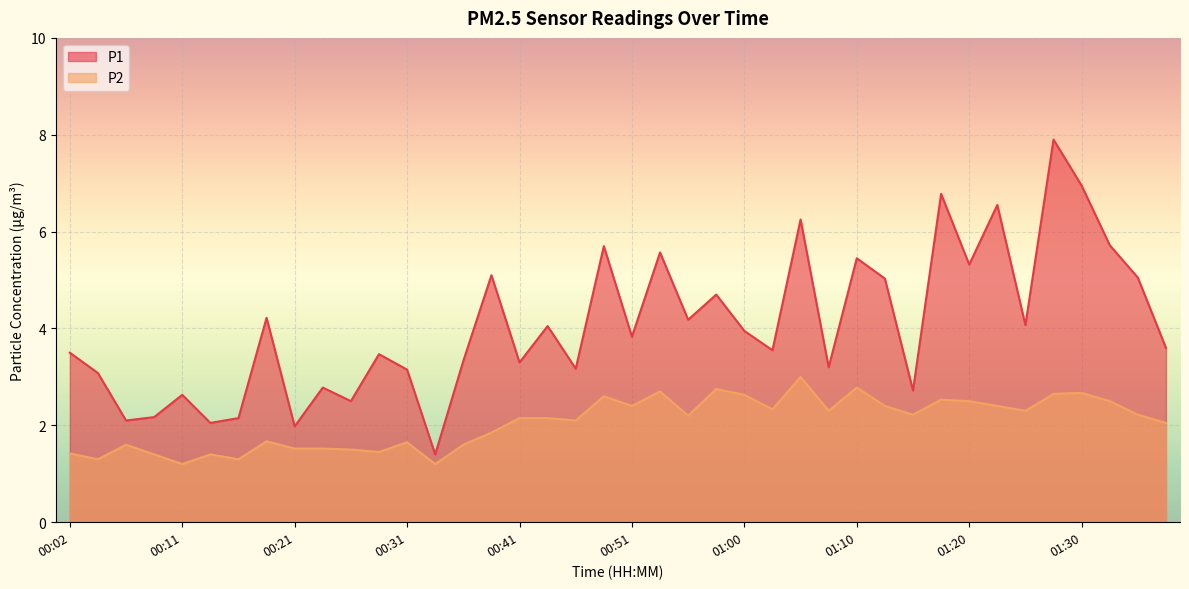

Where is P1 nearest to the value 4?

00:43